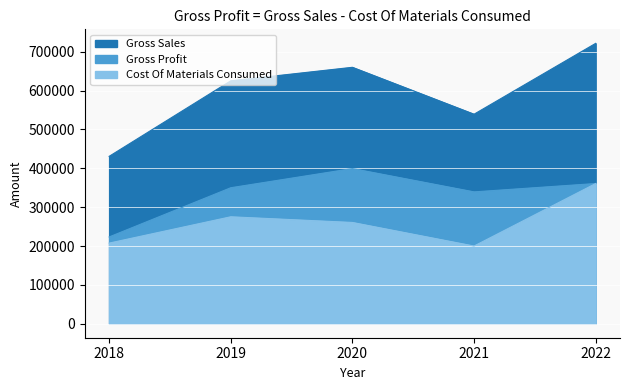

Which series has the widest spread of values?

Gross Sales